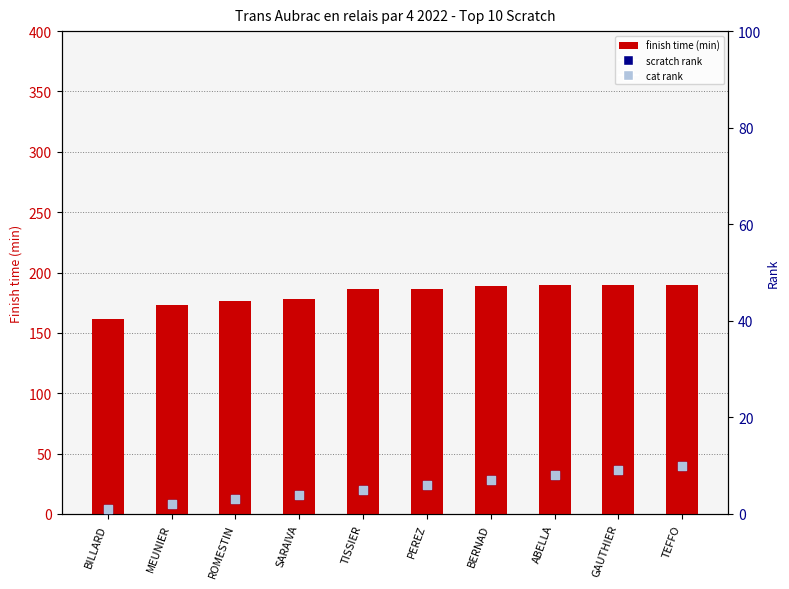

What are all the series names shown in the legend?

finish time (min), scratch rank, cat rank